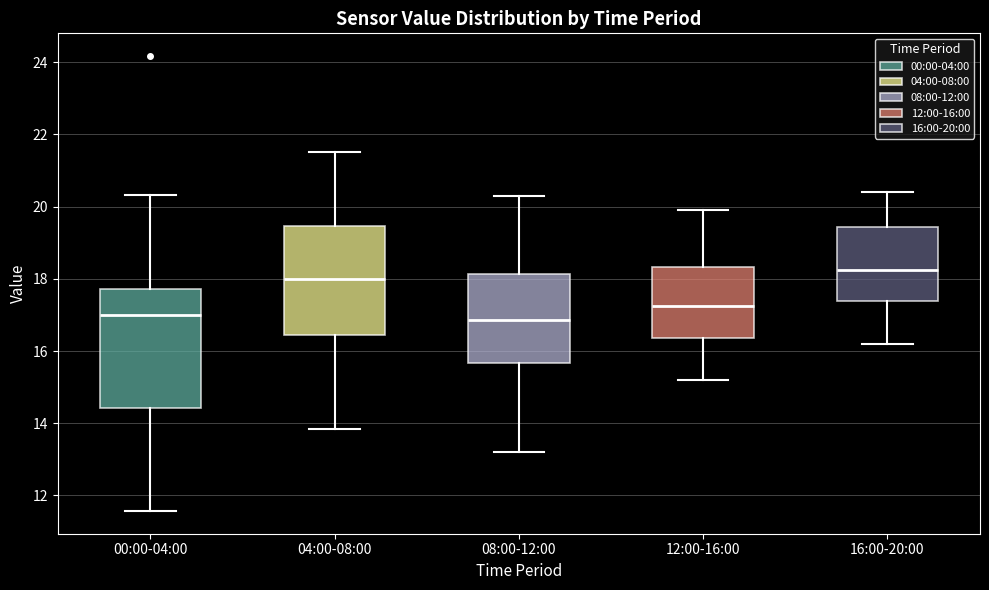

Reading left to right, transcribe this box plot: for each box, give where its median line is, the range the box spans, and where its two whiskers end, as read against the y-axis. The values are not printed on the chart, so give them approximately, as read against the axis.

00:00-04:00: median 17.0, box 14.4 to 17.8, whiskers 11.6 to 20.4
04:00-08:00: median 18.0, box 16.4 to 19.4, whiskers 13.8 to 21.6
08:00-12:00: median 16.8, box 15.6 to 18.2, whiskers 13.2 to 20.4
12:00-16:00: median 17.2, box 16.4 to 18.4, whiskers 15.2 to 20.0
16:00-20:00: median 18.2, box 17.4 to 19.4, whiskers 16.2 to 20.4